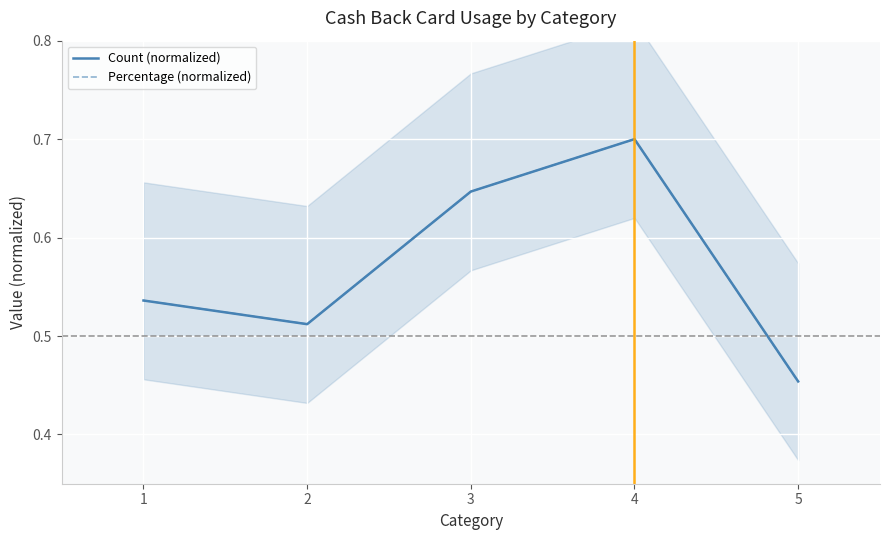

What is the value of the Count (normalized) point at the 3rd from the left?

0.6